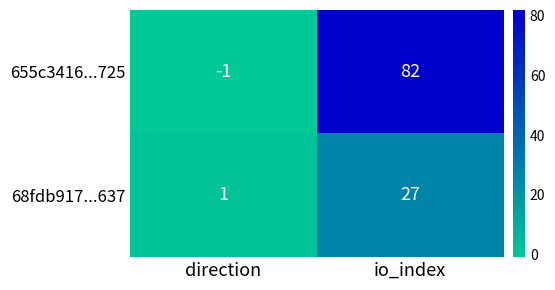

Between direction and io_index, which series saw the biggest shift?

655c3416...725